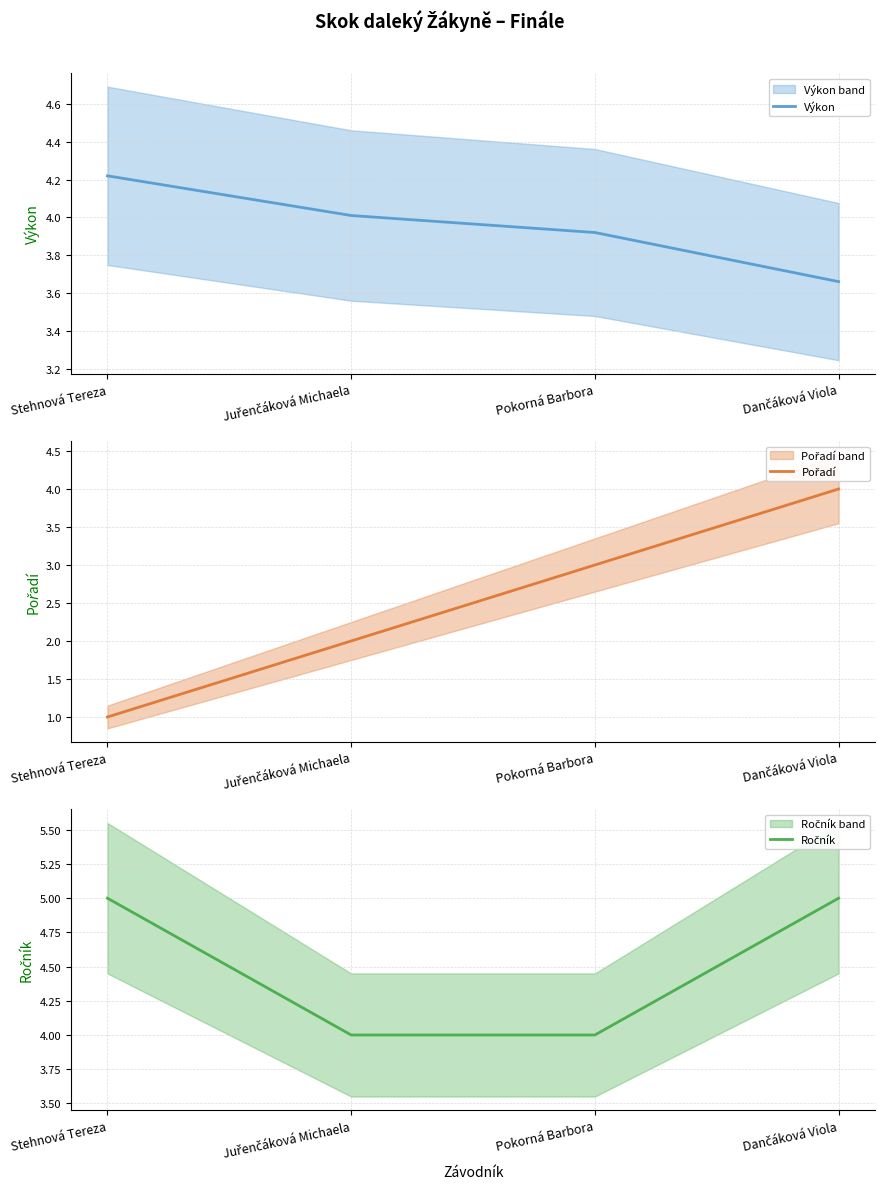

Count the number of categories in the chart.

4